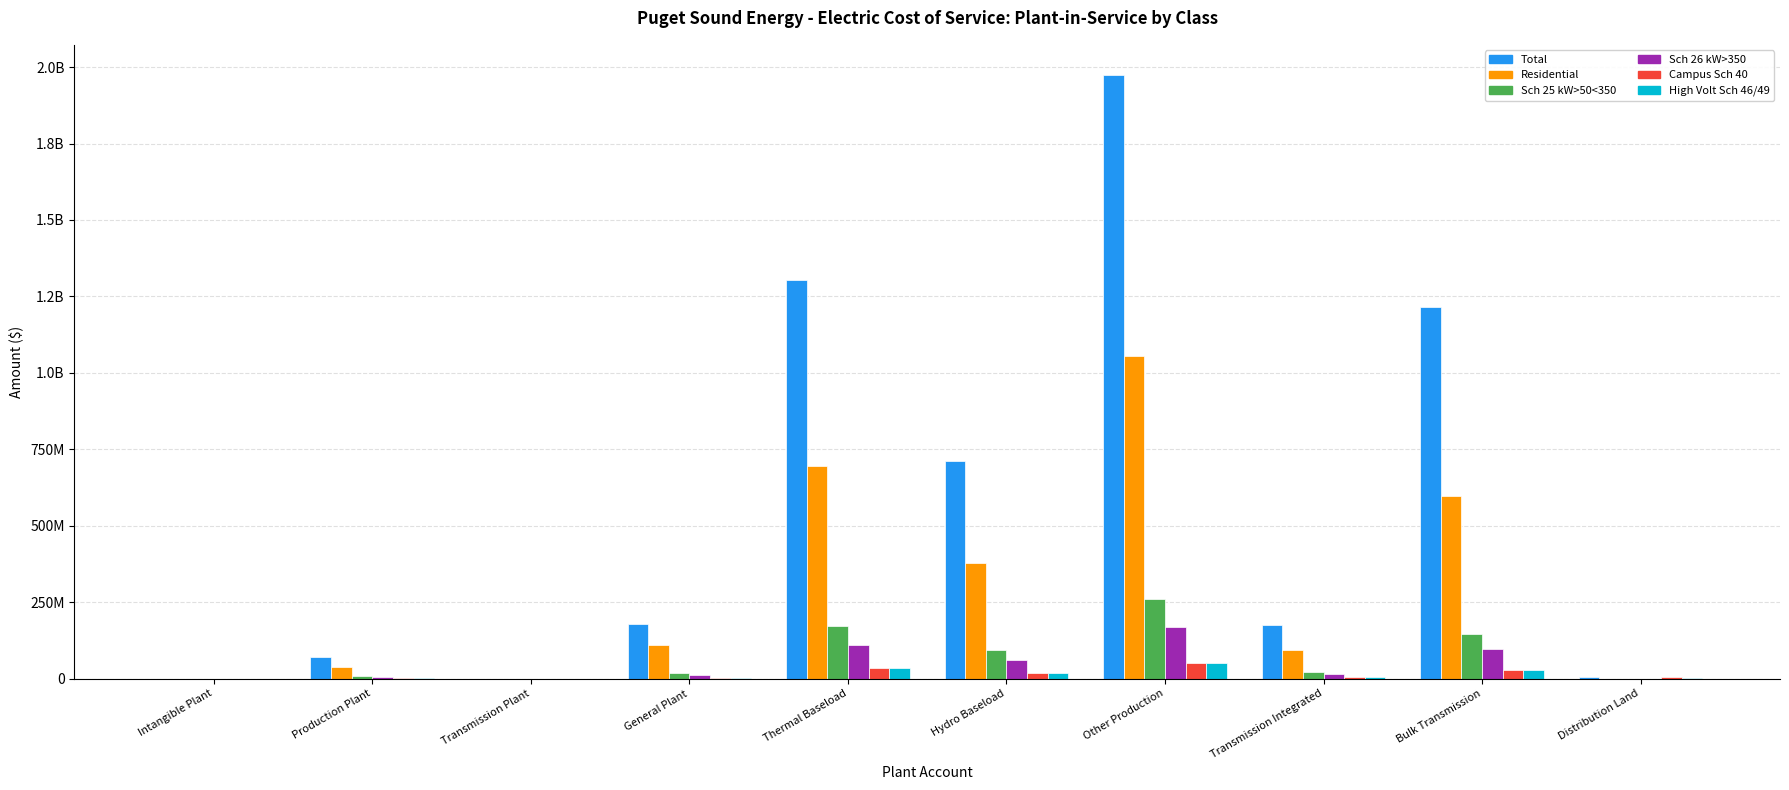

What are all the series names shown in the legend?

Total, Residential, Sch 25 kW>50<350, Sch 26 kW>350, Campus Sch 40, High Volt Sch 46/49